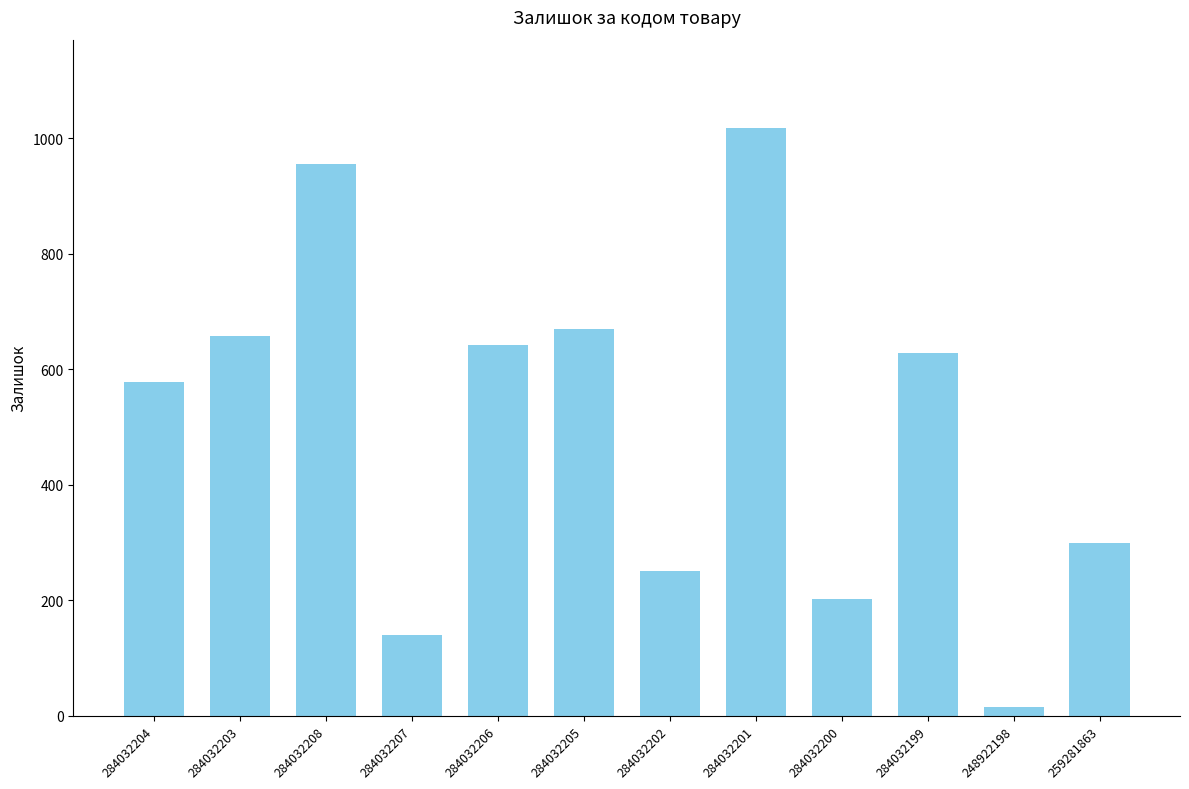

What is the label of the 2nd bar from the right?

248922198